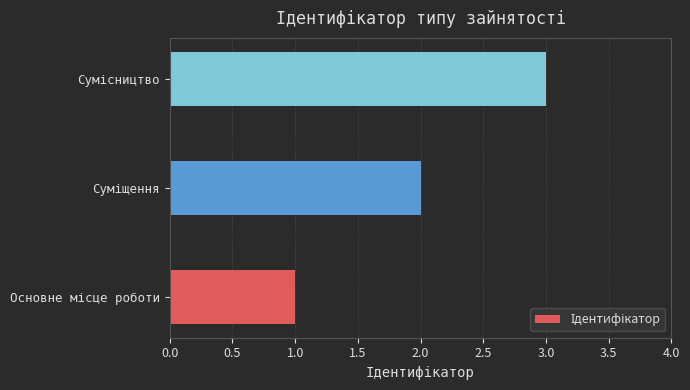

What is the sum of all values?

6